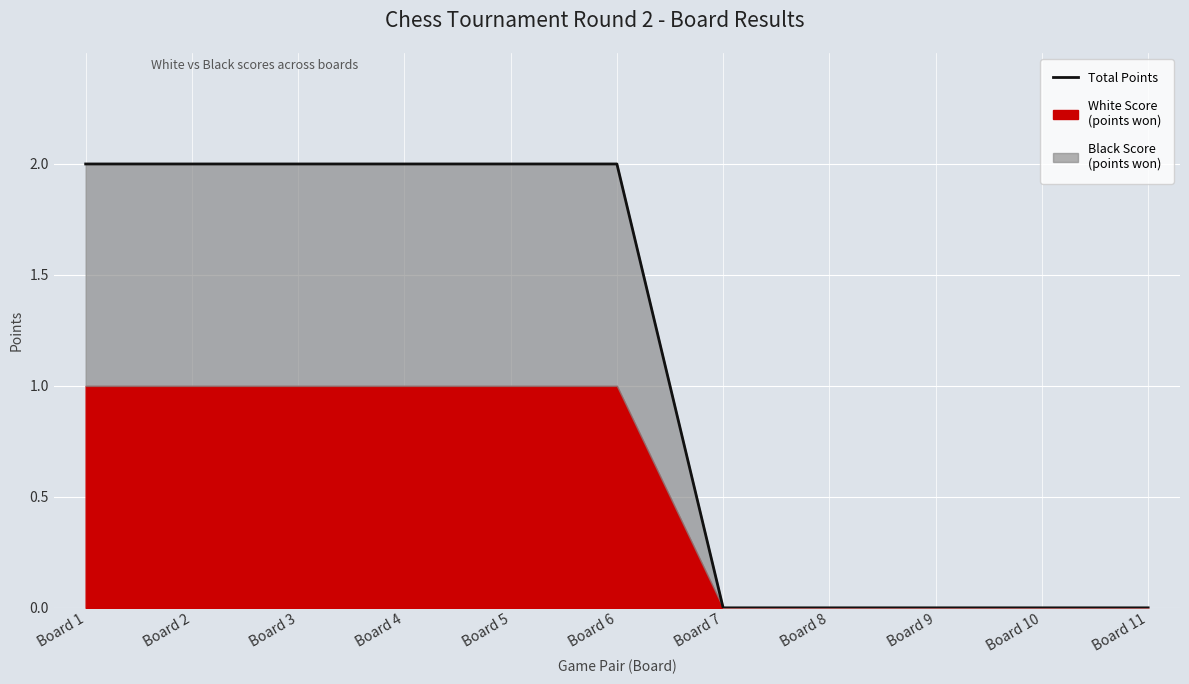

Rank the categories by value from lowest to highest.

Board 7, Board 8, Board 9, Board 10, Board 11, Board 1, Board 2, Board 3, Board 4, Board 5, Board 6